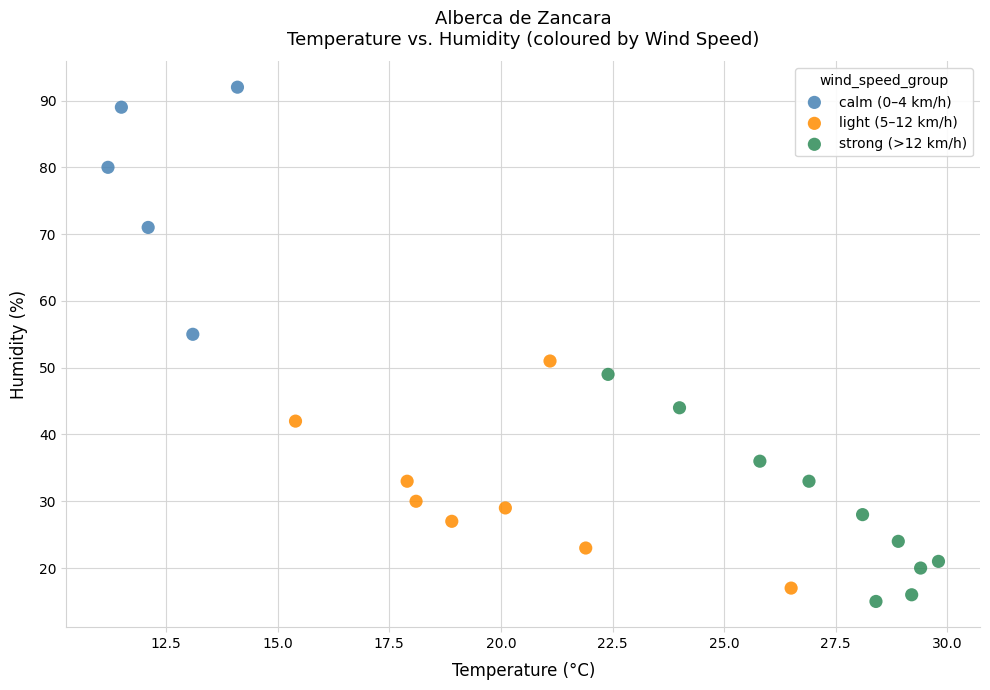

Which series reaches the maximum Y coordinate?

calm (0–4 km/h)